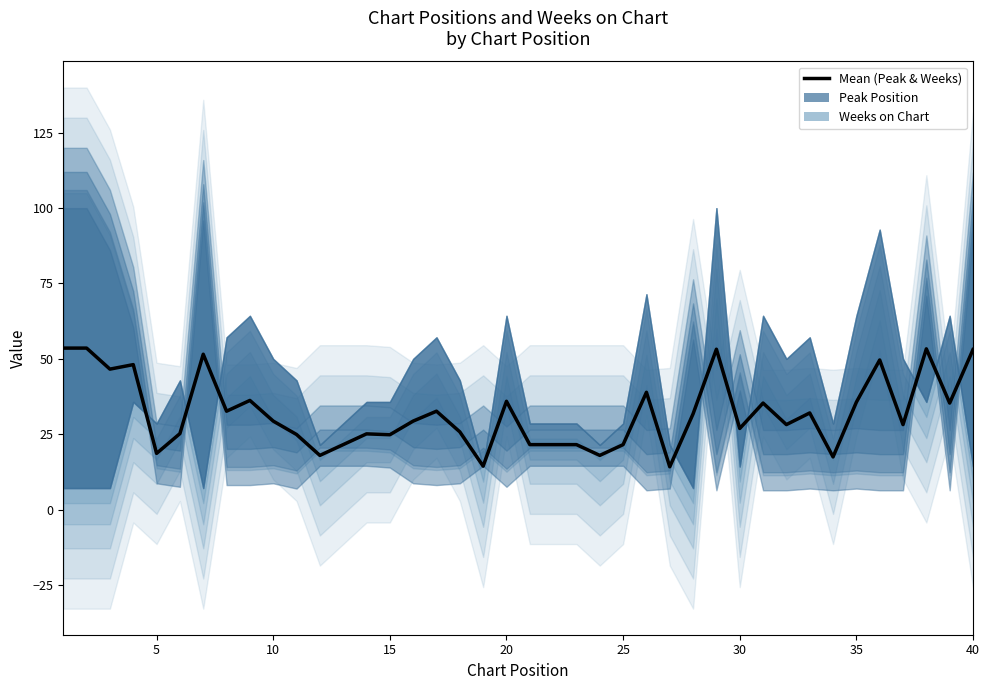

Rank the series by their maximum value, from highest to lowest.

Peak Position, Weeks on Chart, Mean (Peak & Weeks)